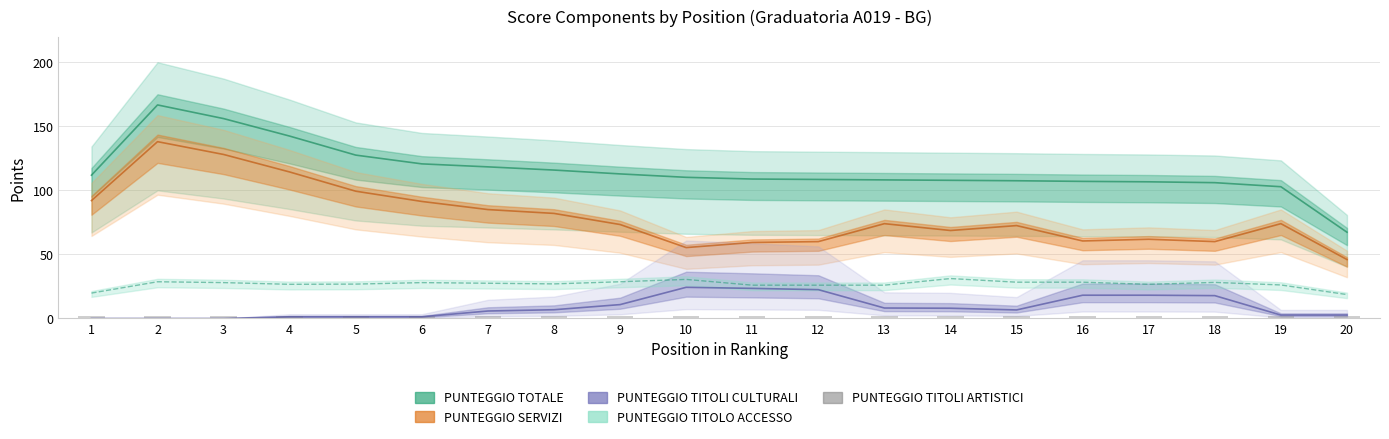

The PUNTEGGIO SERVIZI series shows 93.0 at 6. True or false?

True